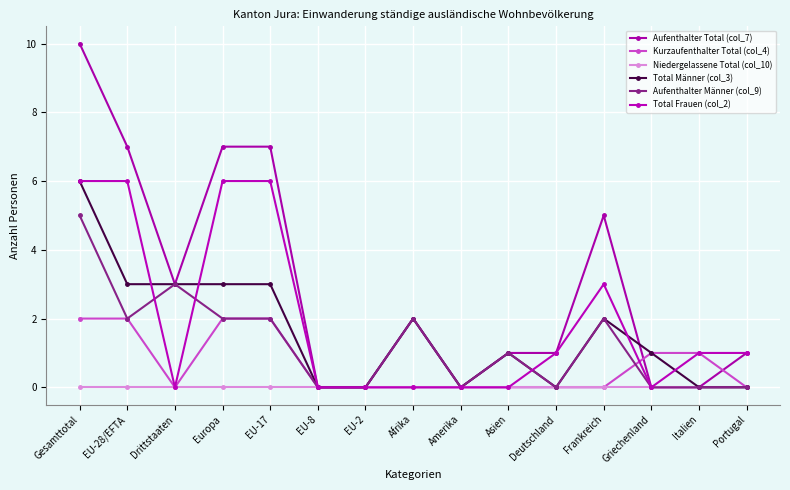

Reading left to right, what are all the values shown in this chart?

Aufenthalter Total (col_7): 10	7	3	7	7	0	0	2	0	1	1	5	0	0	1
Kurzaufenthalter Total (col_4): 2	2	0	2	2	0	0	0	0	0	0	0	1	1	0
Niedergelassene Total (col_10): 0	0	0	0	0	0	0	0	0	0	0	0	0	0	0
Total Männer (col_3): 6	3	3	3	3	0	0	2	0	1	0	2	1	0	0
Aufenthalter Männer (col_9): 5	2	3	2	2	0	0	2	0	1	0	2	0	0	0
Total Frauen (col_2): 6	6	0	6	6	0	0	0	0	0	1	3	0	1	1